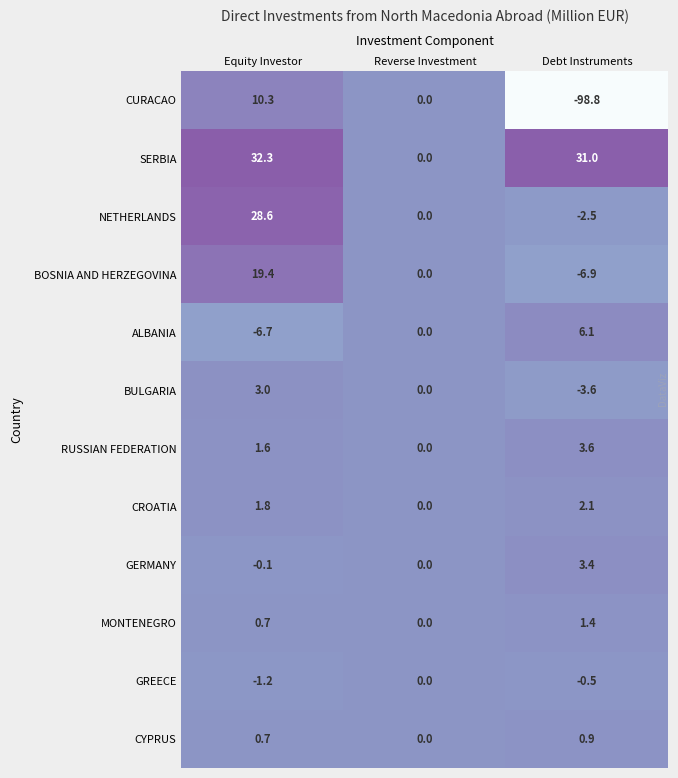

True or false: ALBANIA has a value of -10.0 at Equity Investor.

False